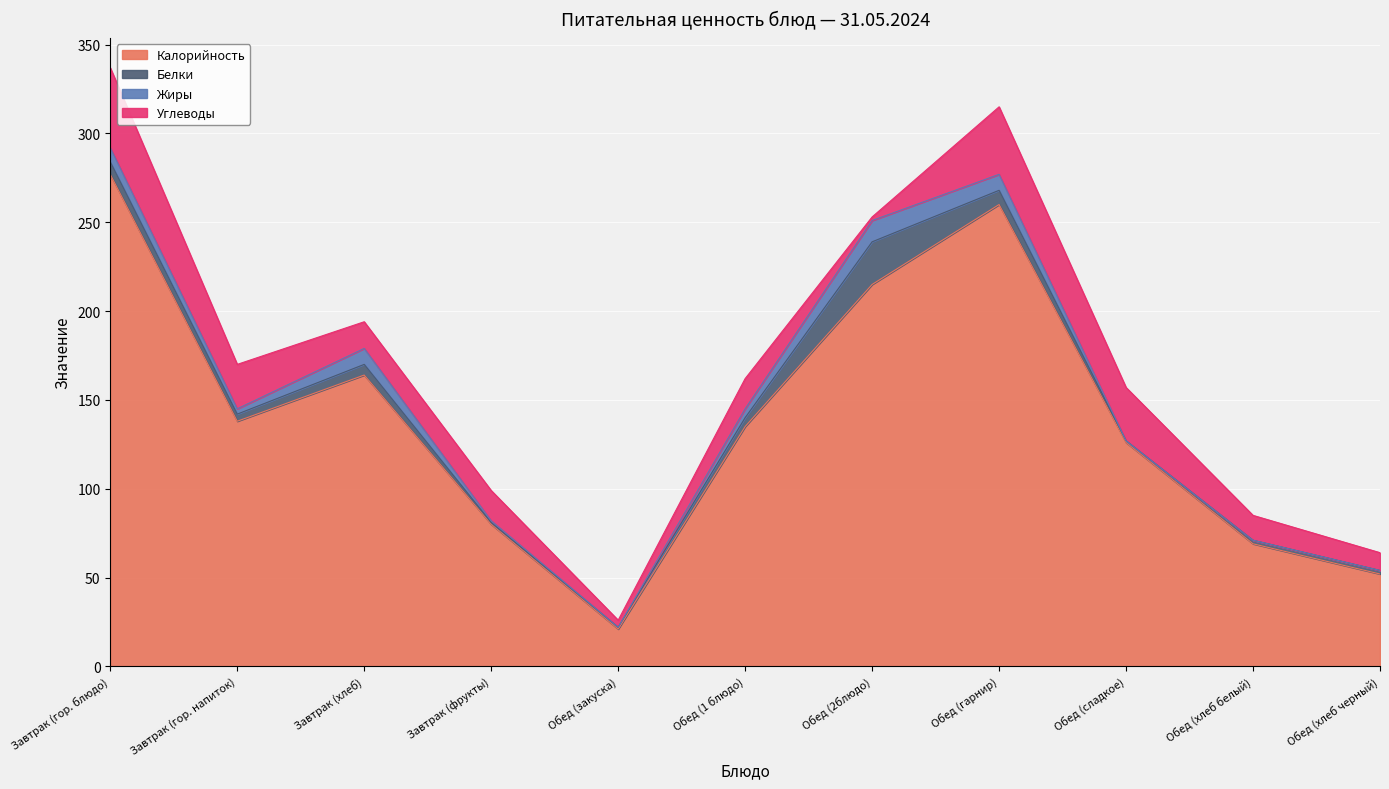

At which label is Калорийность closest to 149?

Завтрак (гор. напиток)